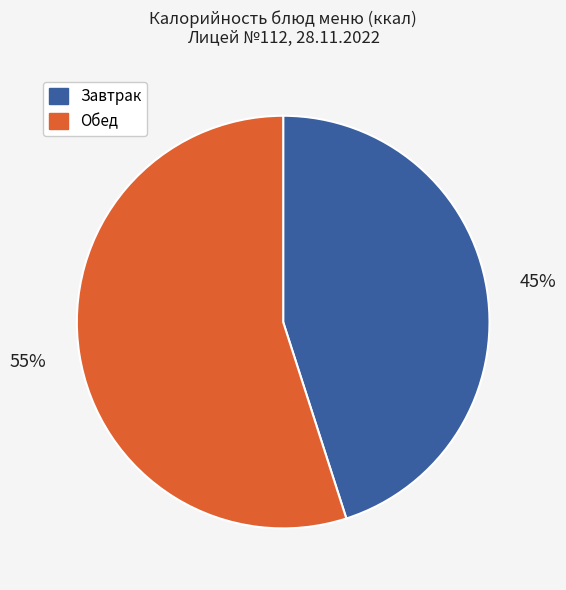

Between Обед and Завтрак, which is larger?

Обед